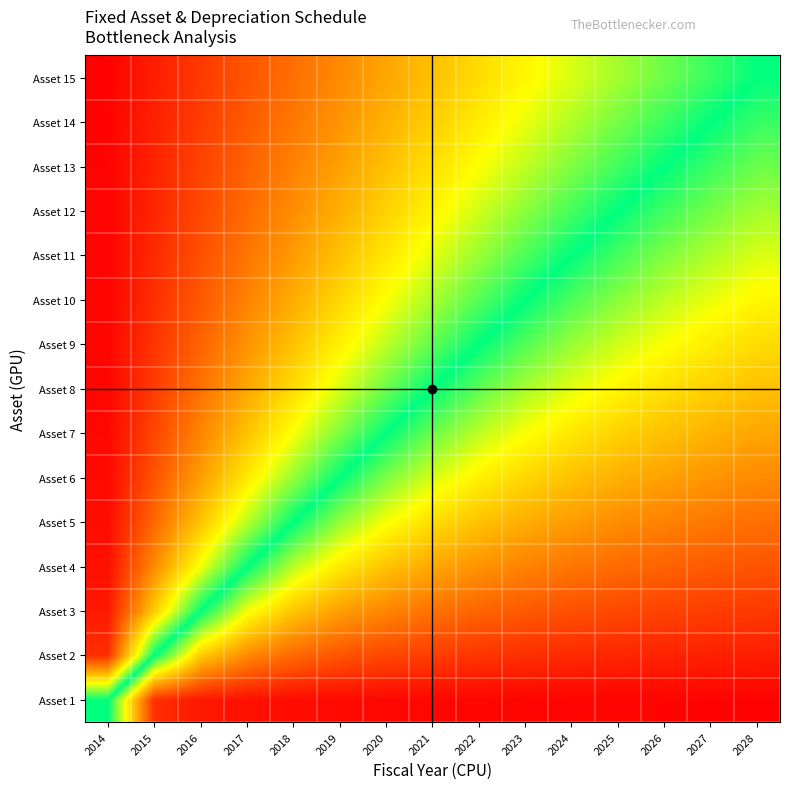

Reading left to right, what are all the values shown in this chart?

Asset 1: 2014=0.0	2015=0.9	2016=0.9	2017=1.0	2018=1.0	2019=1.0	2020=1.0	2021=1.0	2022=1.0	2023=1.0	2024=1.0	2025=1.0	2026=1.0	2027=1.0	2028=1.0
Asset 2: 2014=-0.9	2015=0.0	2016=0.5	2017=0.6	2018=0.7	2019=0.8	2020=0.8	2021=0.8	2022=0.9	2023=0.9	2024=0.9	2025=0.9	2026=0.9	2027=0.9	2028=0.9
Asset 3: 2014=-0.9	2015=-0.5	2016=0.0	2017=0.3	2018=0.5	2019=0.6	2020=0.7	2021=0.7	2022=0.7	2023=0.8	2024=0.8	2025=0.8	2026=0.8	2027=0.8	2028=0.8
Asset 4: 2014=-1.0	2015=-0.6	2016=-0.3	2017=0.0	2018=0.2	2019=0.4	2020=0.5	2021=0.6	2022=0.6	2023=0.7	2024=0.7	2025=0.7	2026=0.7	2027=0.8	2028=0.8
Asset 5: 2014=-1.0	2015=-0.7	2016=-0.5	2017=-0.2	2018=0.0	2019=0.2	2020=0.3	2021=0.4	2022=0.5	2023=0.5	2024=0.6	2025=0.6	2026=0.7	2027=0.7	2028=0.7
Asset 6: 2014=-1.0	2015=-0.8	2016=-0.6	2017=-0.4	2018=-0.2	2019=0.0	2020=0.2	2021=0.3	2022=0.4	2023=0.4	2024=0.5	2025=0.5	2026=0.6	2027=0.6	2028=0.6
Asset 7: 2014=-1.0	2015=-0.8	2016=-0.7	2017=-0.5	2018=-0.3	2019=-0.2	2020=0.0	2021=0.1	2022=0.2	2023=0.3	2024=0.4	2025=0.4	2026=0.5	2027=0.5	2028=0.6
Asset 8: 2014=-1.0	2015=-0.8	2016=-0.7	2017=-0.6	2018=-0.4	2019=-0.3	2020=-0.1	2021=0.0	2022=0.1	2023=0.2	2024=0.3	2025=0.4	2026=0.4	2027=0.5	2028=0.5
Asset 9: 2014=-1.0	2015=-0.9	2016=-0.7	2017=-0.6	2018=-0.5	2019=-0.4	2020=-0.2	2021=-0.1	2022=0.0	2023=0.1	2024=0.2	2025=0.3	2026=0.3	2027=0.4	2028=0.4
Asset 10: 2014=-1.0	2015=-0.9	2016=-0.8	2017=-0.7	2018=-0.5	2019=-0.4	2020=-0.3	2021=-0.2	2022=-0.1	2023=0.0	2024=0.1	2025=0.2	2026=0.2	2027=0.3	2028=0.4
Asset 11: 2014=-1.0	2015=-0.9	2016=-0.8	2017=-0.7	2018=-0.6	2019=-0.5	2020=-0.4	2021=-0.3	2022=-0.2	2023=-0.1	2024=0.0	2025=0.1	2026=0.2	2027=0.2	2028=0.3
Asset 12: 2014=-1.0	2015=-0.9	2016=-0.8	2017=-0.7	2018=-0.6	2019=-0.5	2020=-0.4	2021=-0.4	2022=-0.3	2023=-0.2	2024=-0.1	2025=0.0	2026=0.1	2027=0.2	2028=0.2
Asset 13: 2014=-1.0	2015=-0.9	2016=-0.8	2017=-0.7	2018=-0.7	2019=-0.6	2020=-0.5	2021=-0.4	2022=-0.3	2023=-0.2	2024=-0.2	2025=-0.1	2026=0.0	2027=0.1	2028=0.1
Asset 14: 2014=-1.0	2015=-0.9	2016=-0.8	2017=-0.8	2018=-0.7	2019=-0.6	2020=-0.5	2021=-0.5	2022=-0.4	2023=-0.3	2024=-0.2	2025=-0.2	2026=-0.1	2027=0.0	2028=0.1
Asset 15: 2014=-1.0	2015=-0.9	2016=-0.8	2017=-0.8	2018=-0.7	2019=-0.6	2020=-0.6	2021=-0.5	2022=-0.4	2023=-0.4	2024=-0.3	2025=-0.2	2026=-0.1	2027=-0.1	2028=0.0